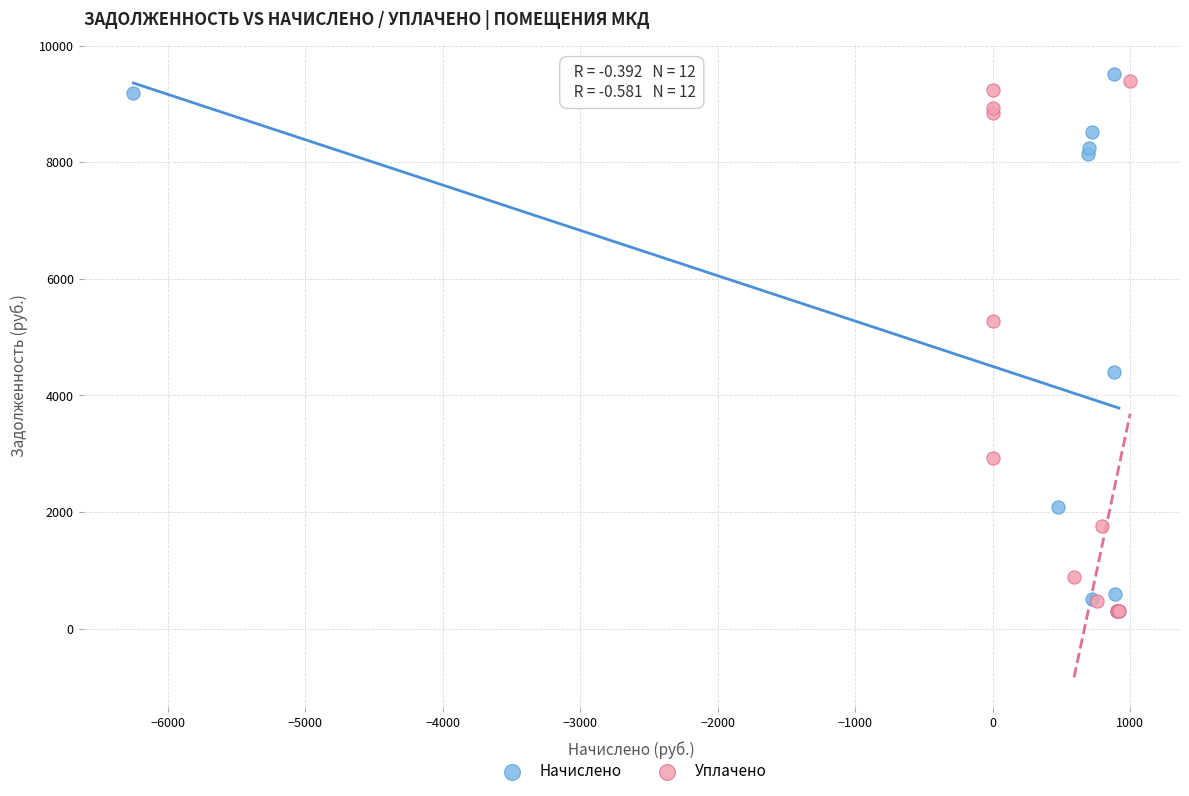

What are all the series names shown in the legend?

Начислено, Уплачено